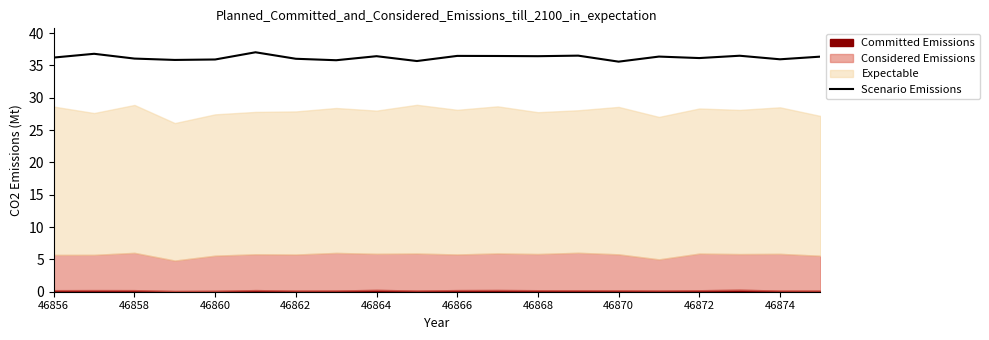

Is it true that Scenario Emissions equals 14.3 at 46868?

False